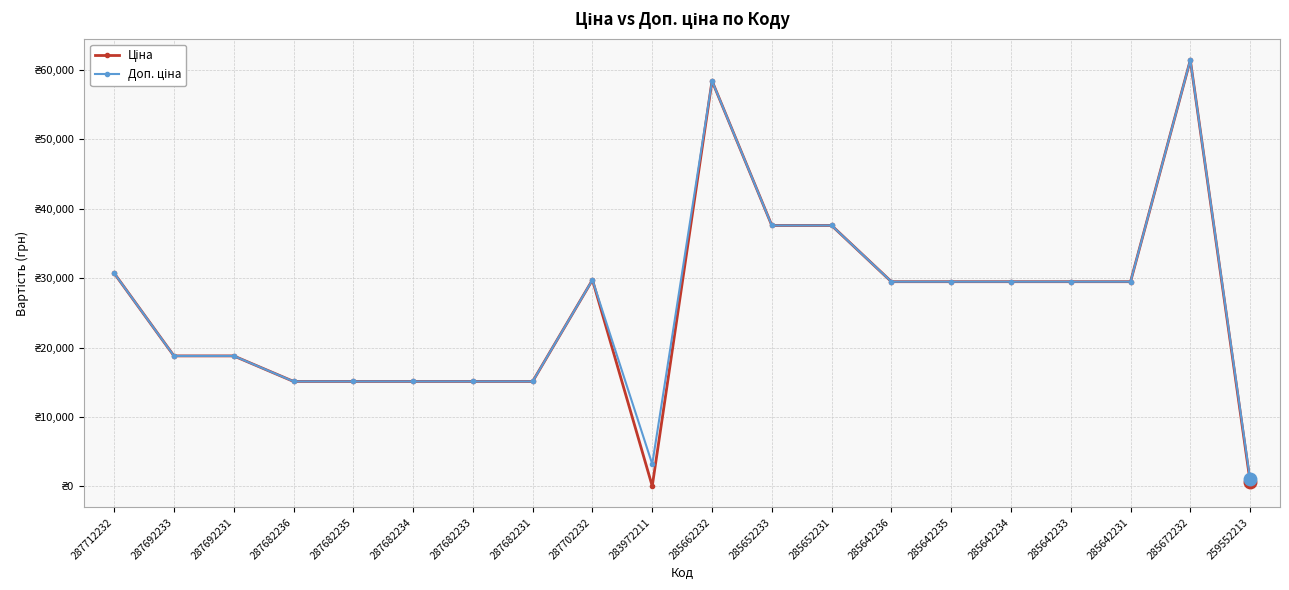

Does the chart have visible grid lines?

Yes